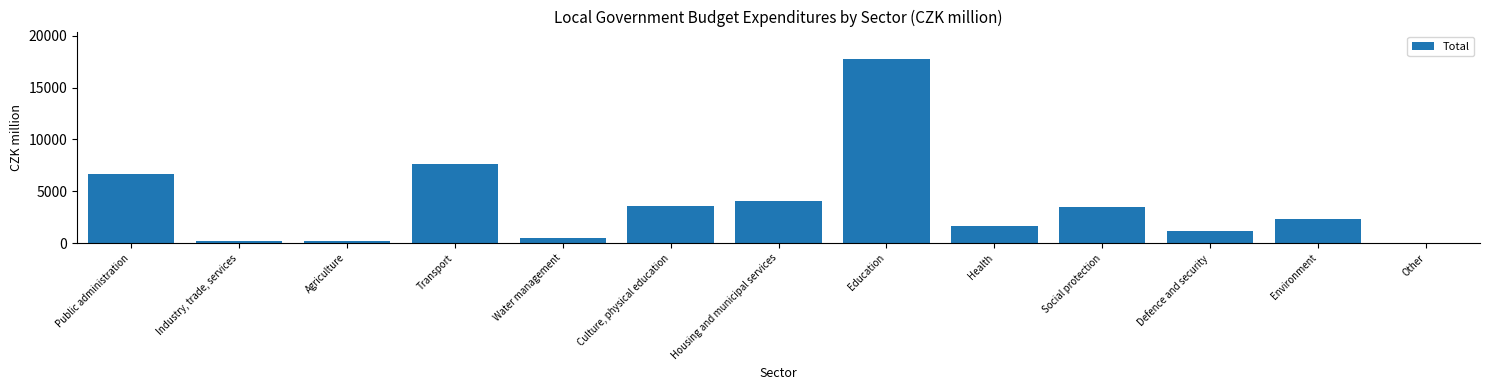

Between Public administration and Agriculture, which is larger?

Public administration